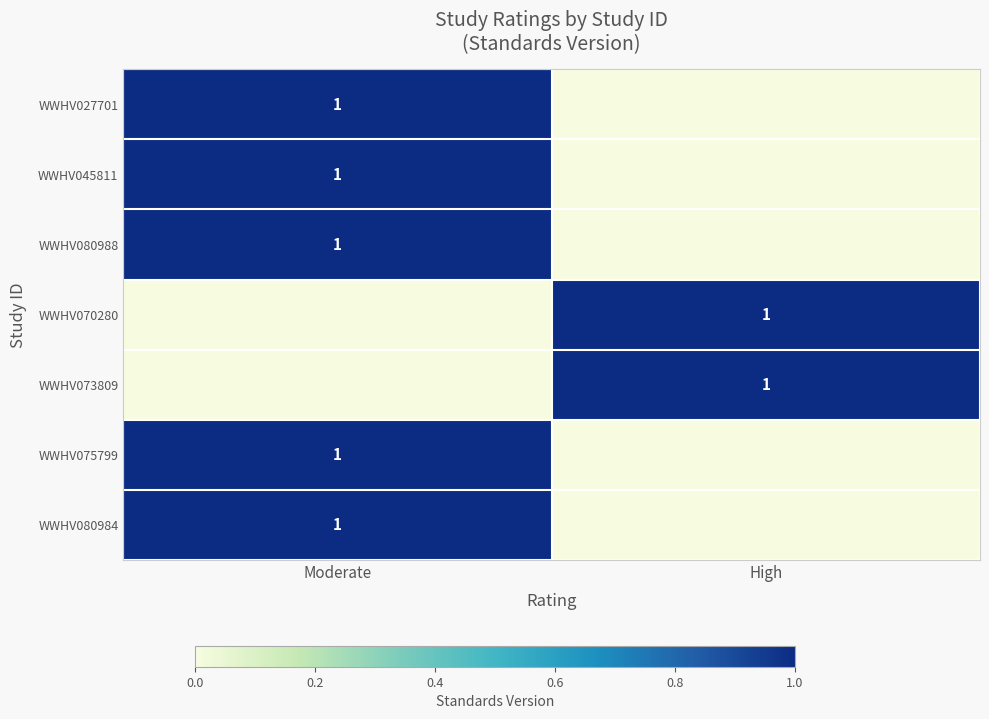

The value of WWHV080984 at Moderate is 2. True or false?

False